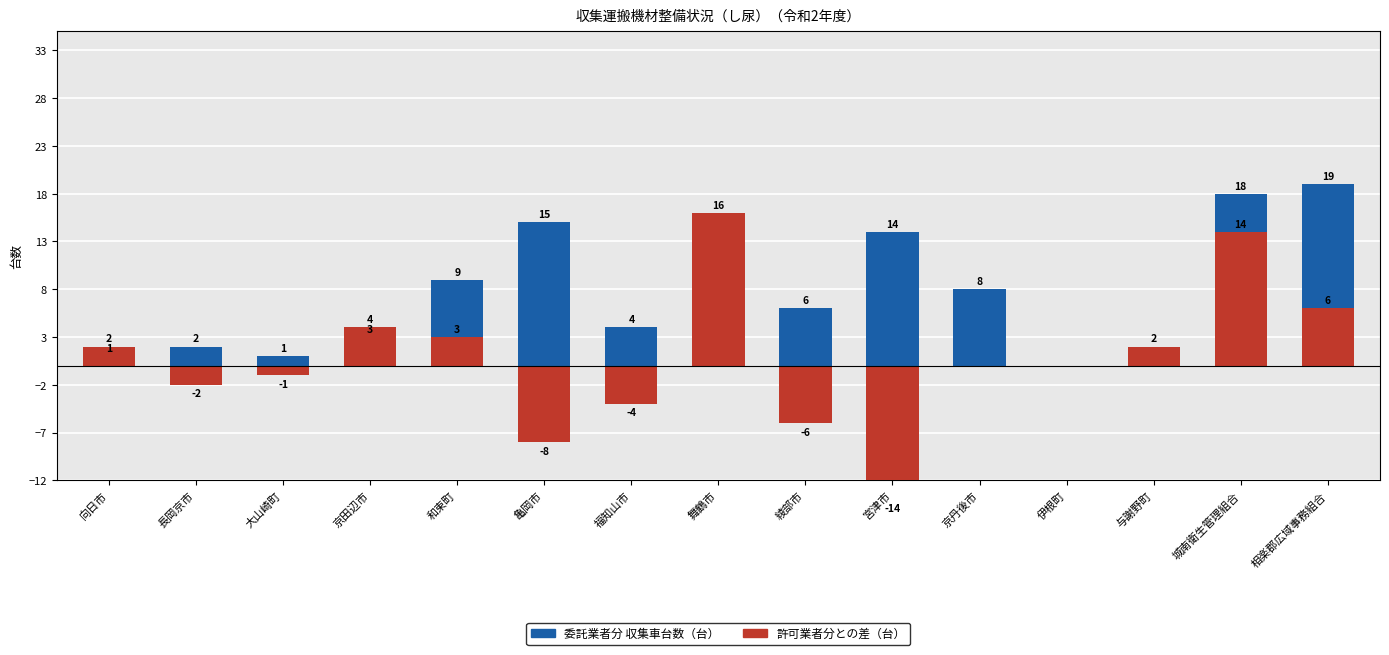

Which series changed the most between 長岡京市 and 与謝野町?

許可－委託 差（台）